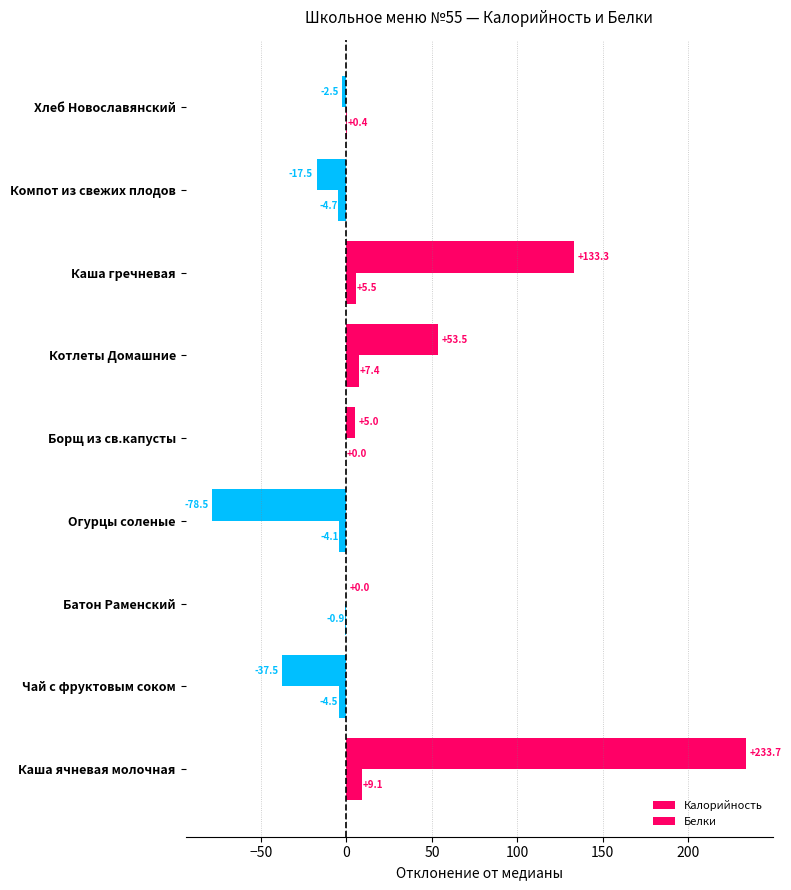

List the series in order of their overall mean, lowest first.

Белки, Калорийность